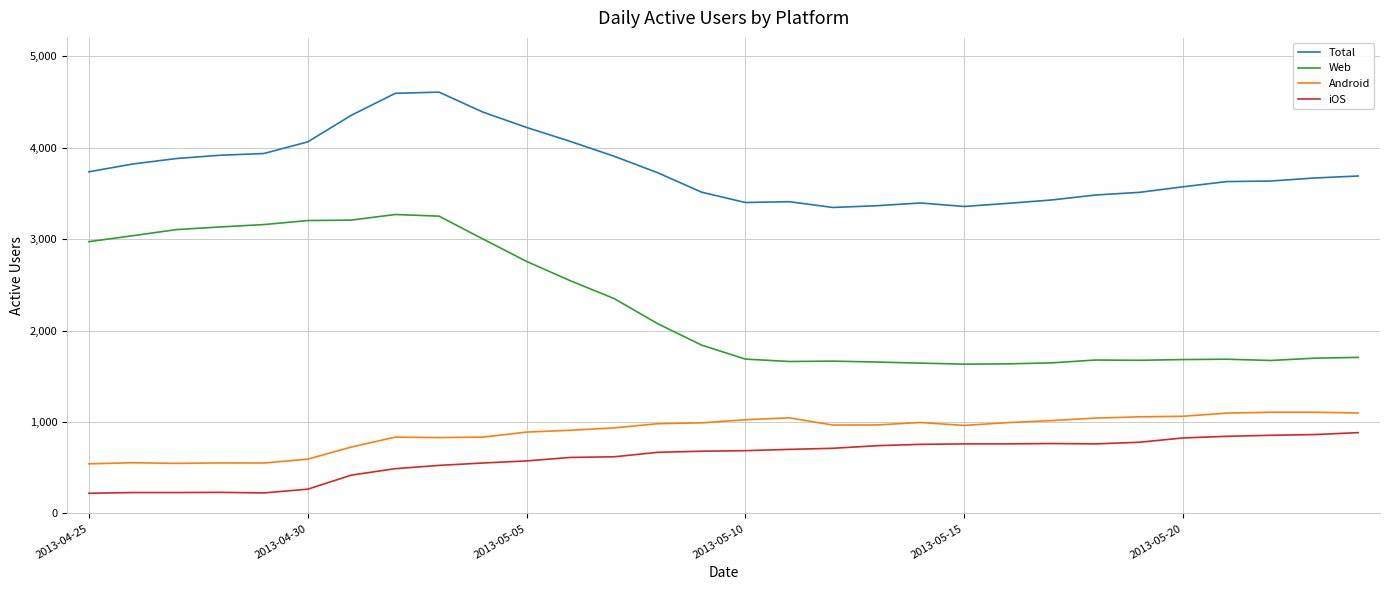

What is the maximum value shown in the chart?

4607